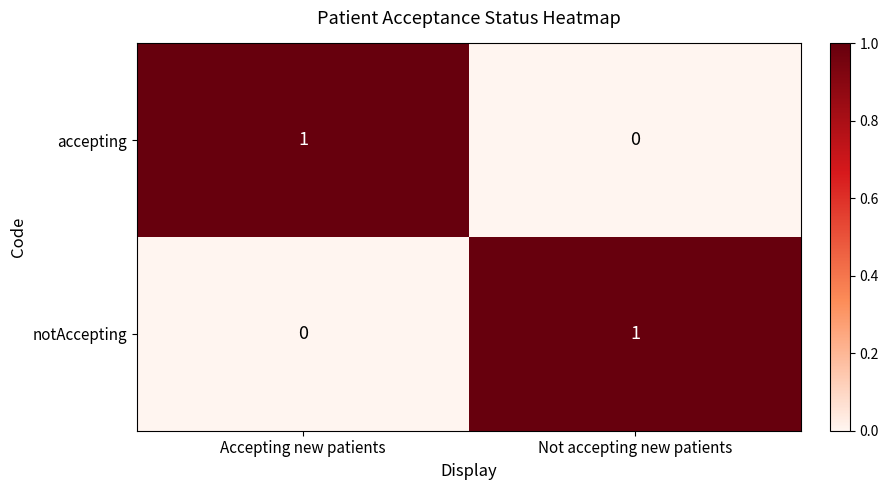

At which label does notAccepting reach its peak?

Not accepting new patients